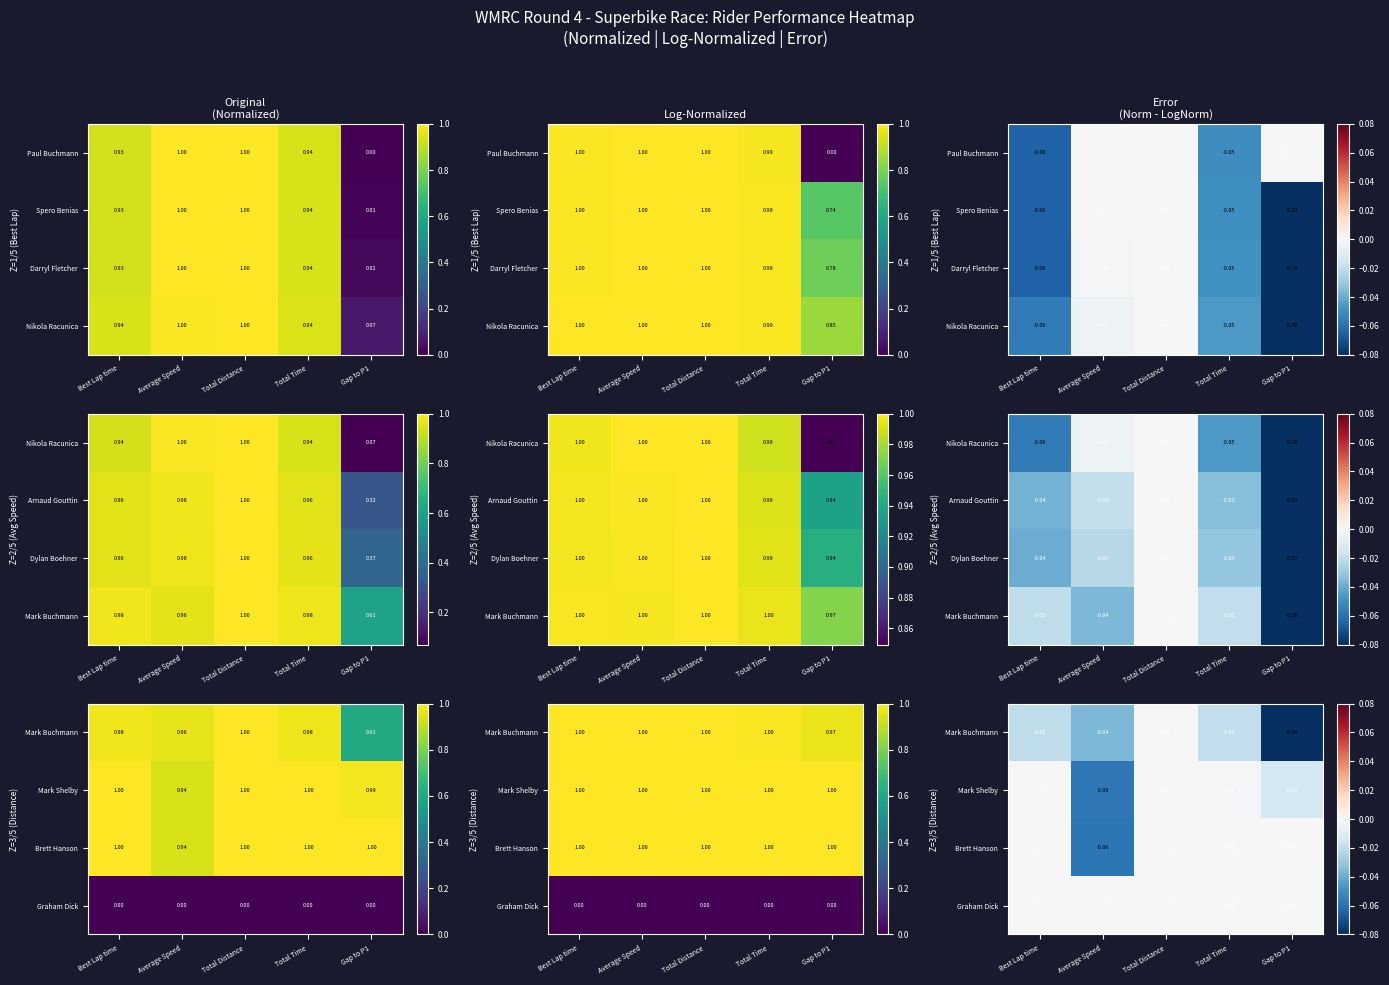

At which category is the sum across all series the highest?

Total Distance